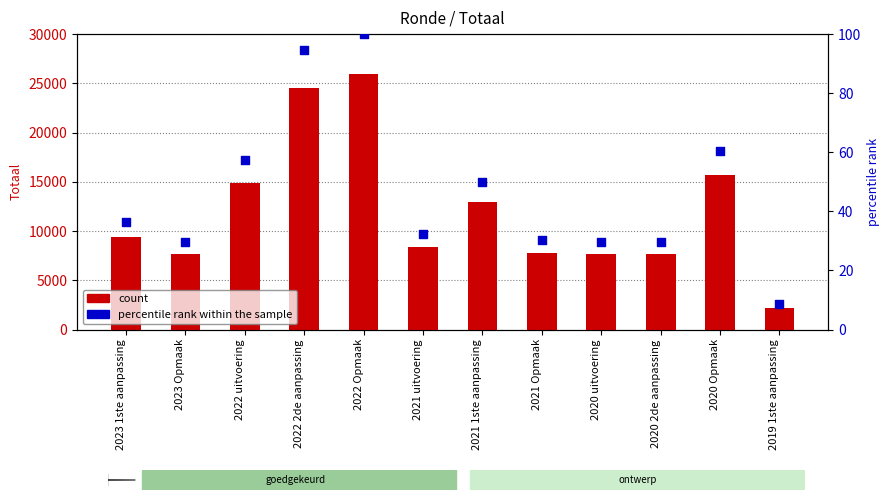

Which series reaches the maximum Y coordinate?

count